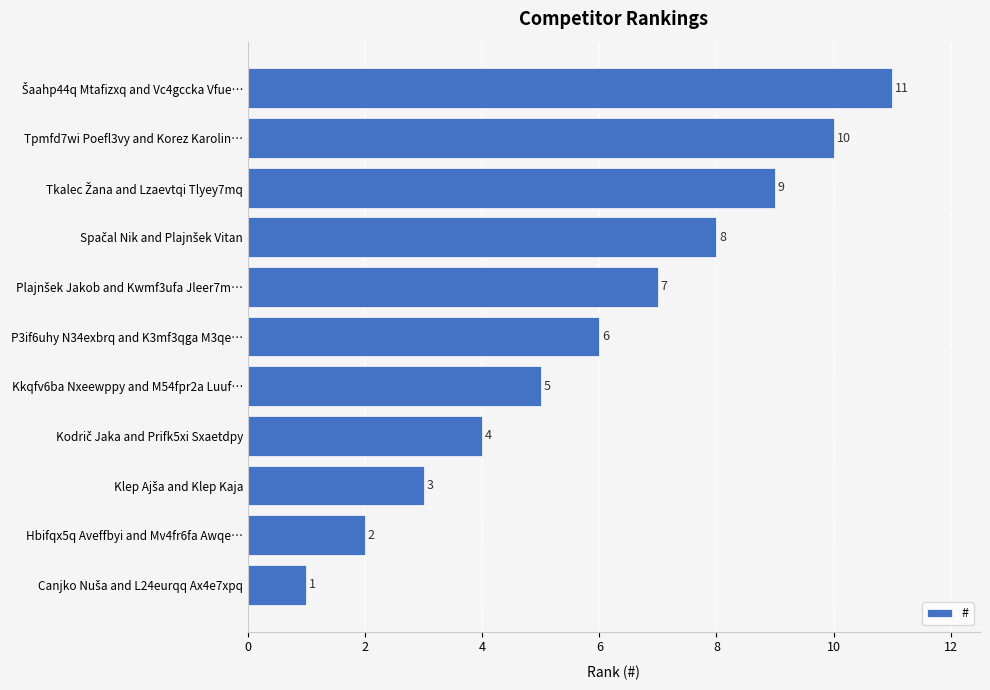

Count the number of data series in this chart.

1